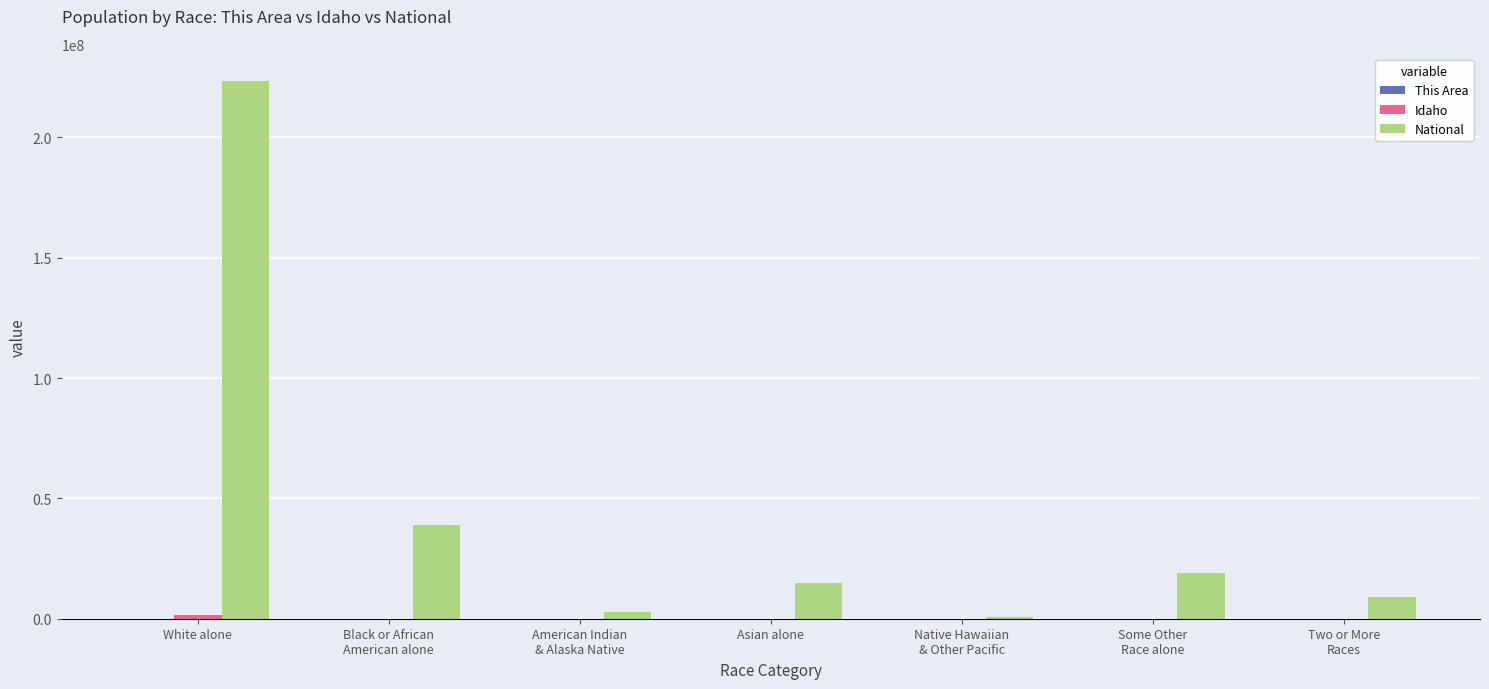

At which category is the sum across all series the highest?

White alone